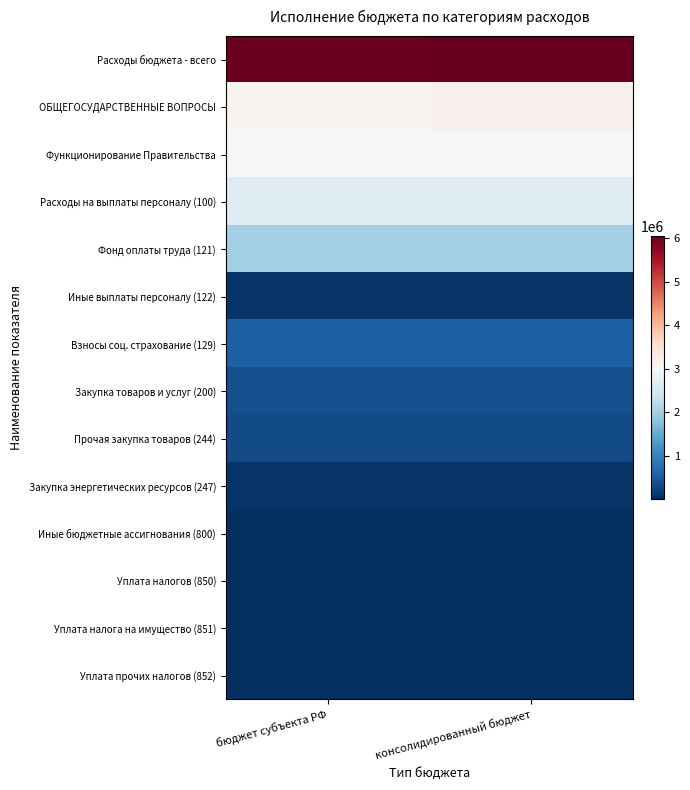

Reading left to right, what are all the values shown in this chart?

Расходы бюджета - всего: бюджет субъекта РФ=6012493.9	консолидированный бюджет=6045715.2
ОБЩЕГОСУДАРСТВЕННЫЕ ВОПРОСЫ: бюджет субъекта РФ=3111336.4	консолидированный бюджет=3144557.7
Функционирование Правительства: бюджет субъекта РФ=3014336.4	консолидированный бюджет=3014336.4
Расходы на выплаты персоналу (100): бюджет субъекта РФ=2636849.8	консолидированный бюджет=2636849.8
Фонд оплаты труда (121): бюджет субъекта РФ=2004660.3	консолидированный бюджет=2004660.3
Иные выплаты персоналу (122): бюджет субъекта РФ=67485.4	консолидированный бюджет=67485.4
Взносы соц. страхование (129): бюджет субъекта РФ=564704.1	консолидированный бюджет=564704.1
Закупка товаров и услуг (200): бюджет субъекта РФ=376795.6	консолидированный бюджет=376795.6
Прочая закупка товаров (244): бюджет субъекта РФ=311660.5	консолидированный бюджет=311660.5
Закупка энергетических ресурсов (247): бюджет субъекта РФ=65135.1	консолидированный бюджет=65135.1
Иные бюджетные ассигнования (800): бюджет субъекта РФ=691.0	консолидированный бюджет=691.0
Уплата налогов (850): бюджет субъекта РФ=691.0	консолидированный бюджет=691.0
Уплата налога на имущество (851): бюджет субъекта РФ=451.0	консолидированный бюджет=451.0
Уплата прочих налогов (852): бюджет субъекта РФ=240.0	консолидированный бюджет=240.0